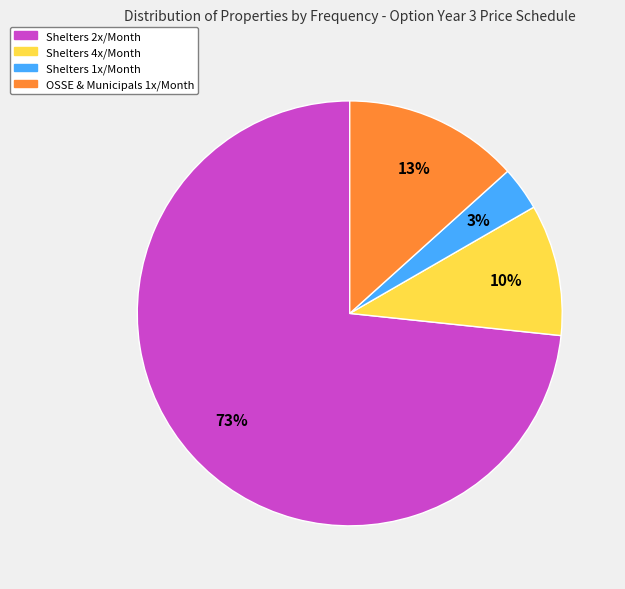

To the nearest percent, what is the average slice percentage?

25%